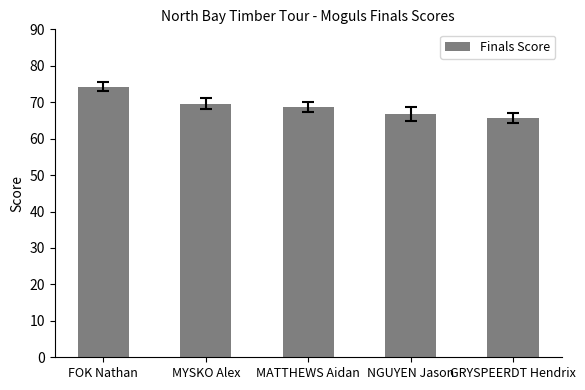

Between MATTHEWS Aidan and GRYSPEERDT Hendrix, which is larger?

MATTHEWS Aidan